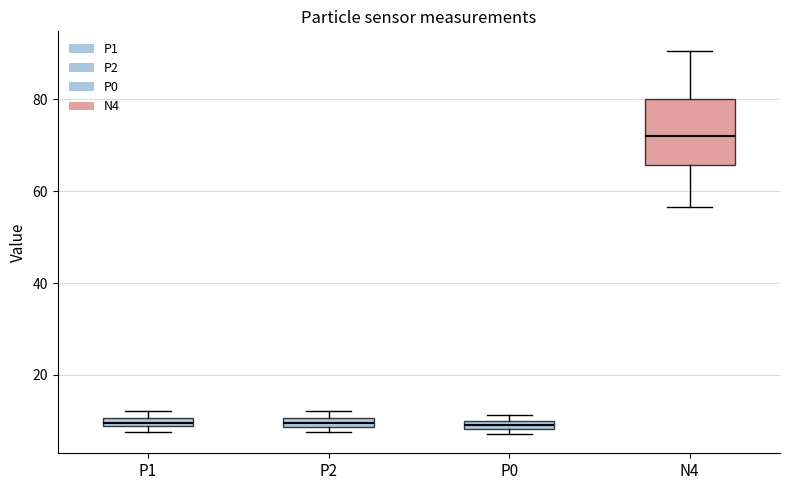

Comparing the boxes themselves (not the whiskers), which one is the tallest?

N4